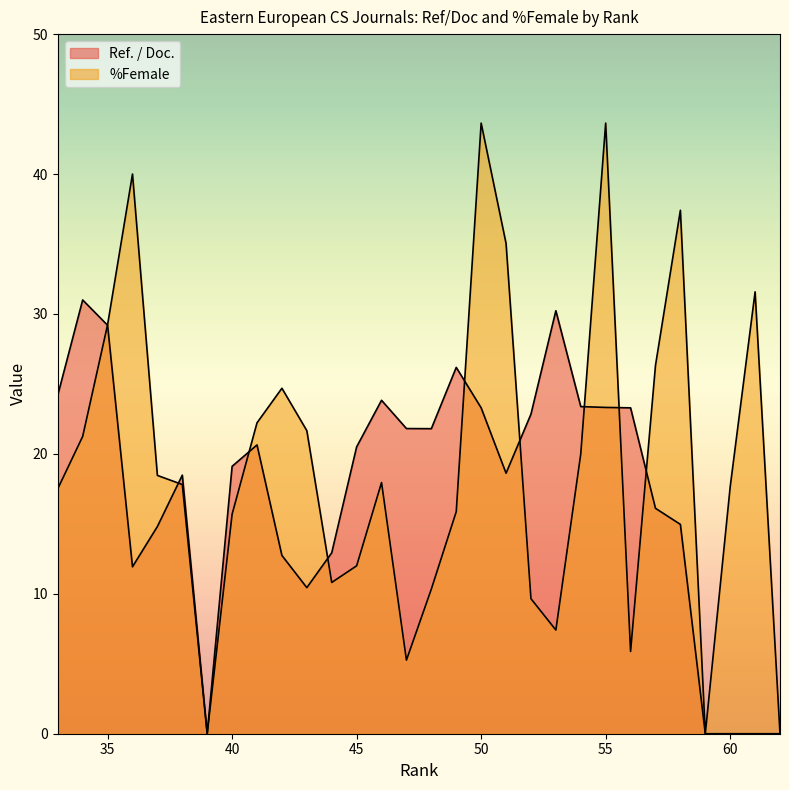

What is the difference between the maximum and minimum values in the %Female series?

43.6